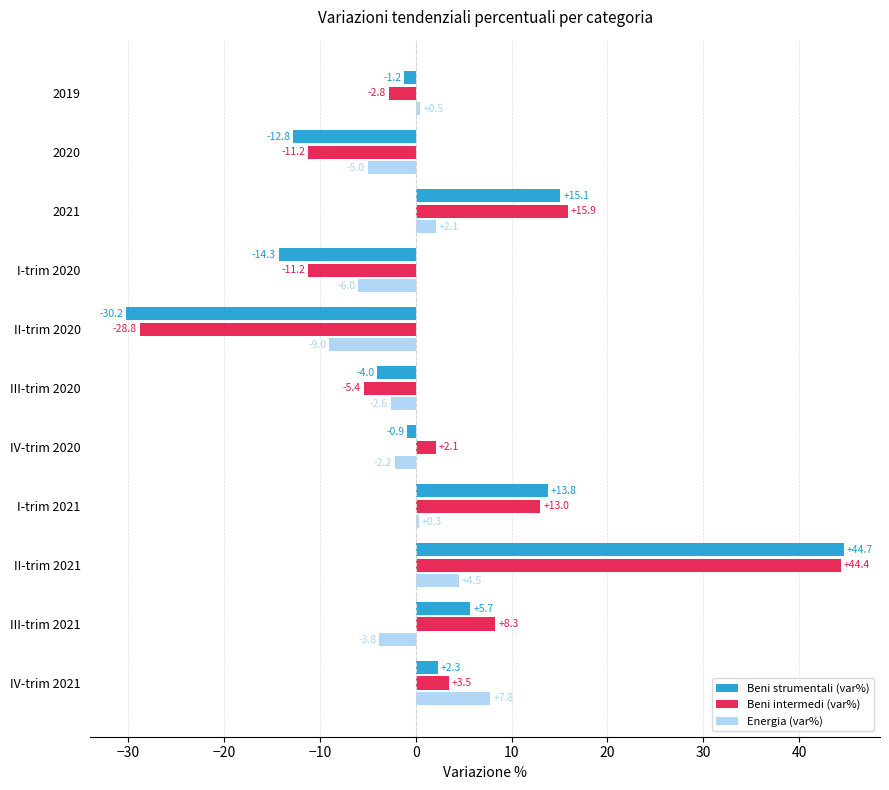

At which category is the sum across all series the highest?

II-trim 2021